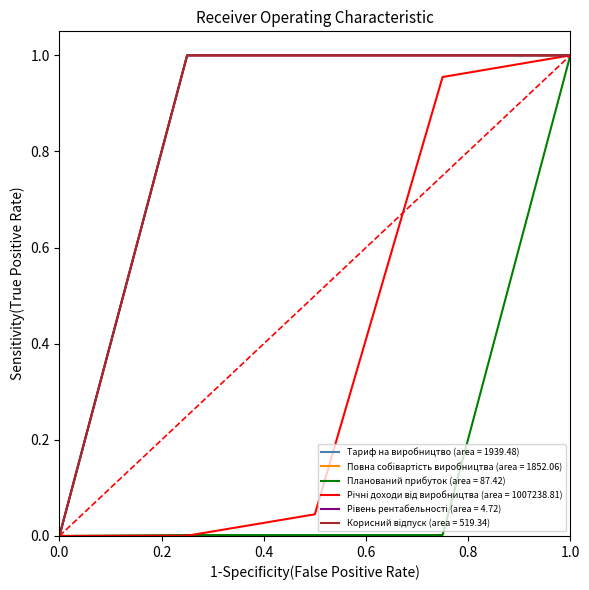

Does the chart have visible grid lines?

No